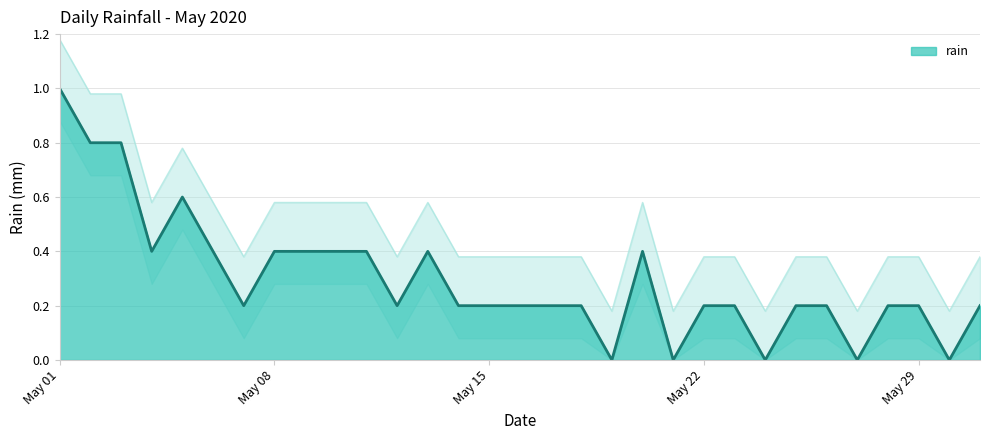

Is it true that rain equals 0.3 at May 22?

False